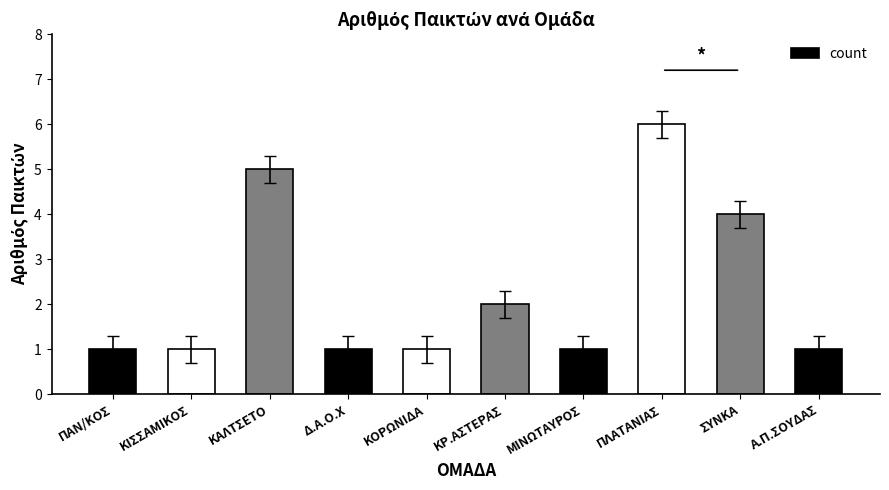

What is the value of the 2nd bar from the left?

1